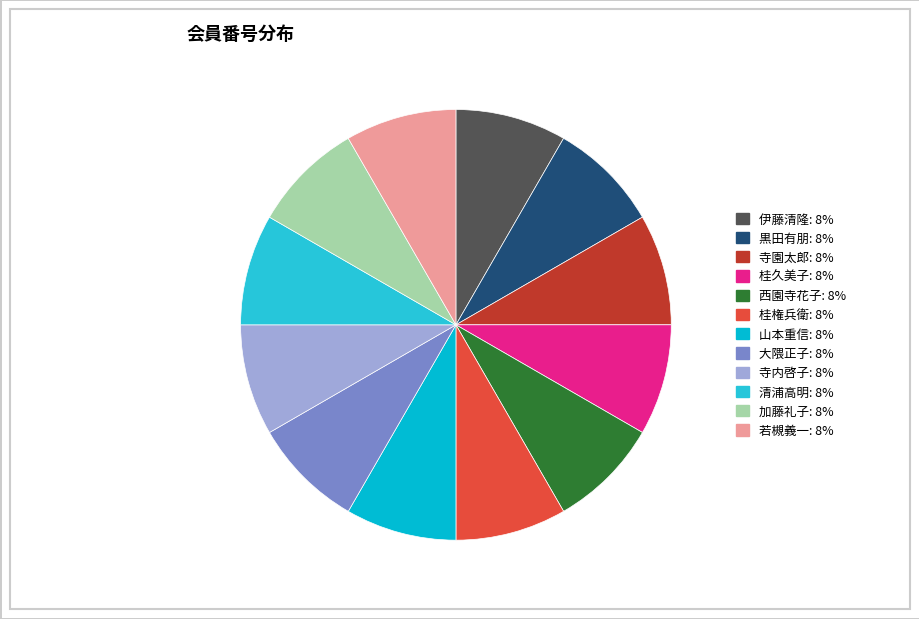

True or false: 若槻義一 accounts for 1% of the total.

False